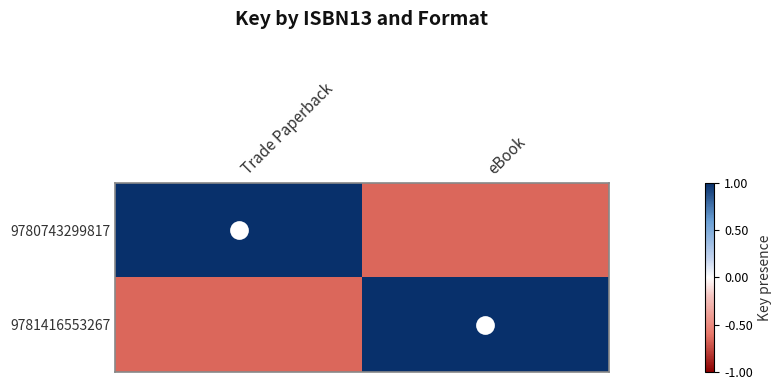

Reading left to right, extract all data points from this chart.

9780743299817: Trade Paperback=1.0	eBook=-0.7
9781416553267: Trade Paperback=-0.7	eBook=1.0